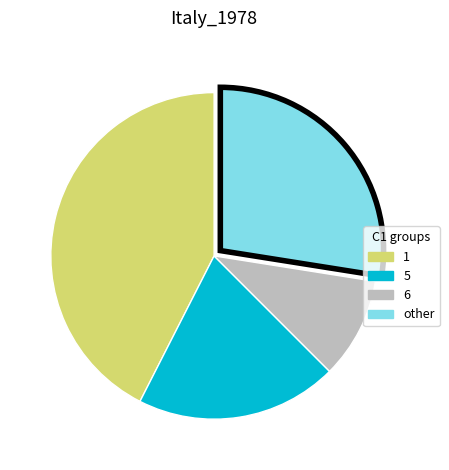

Is there any slice that represents more than half of the pie?

No